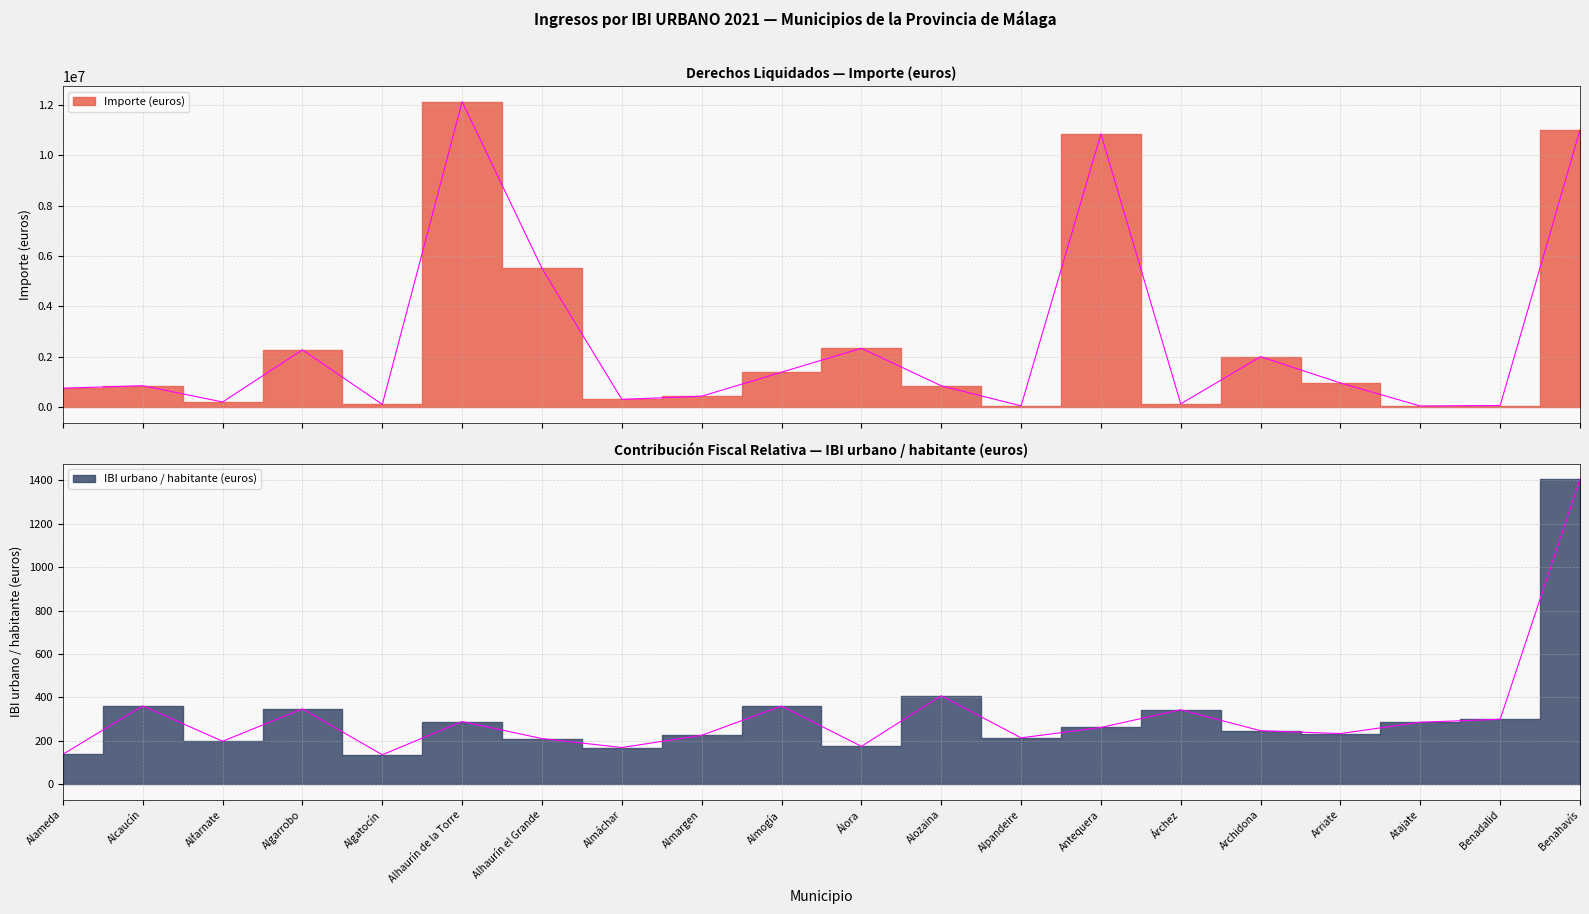

Which series changed the most between Alozaina and Archidona?

Importe (euros)